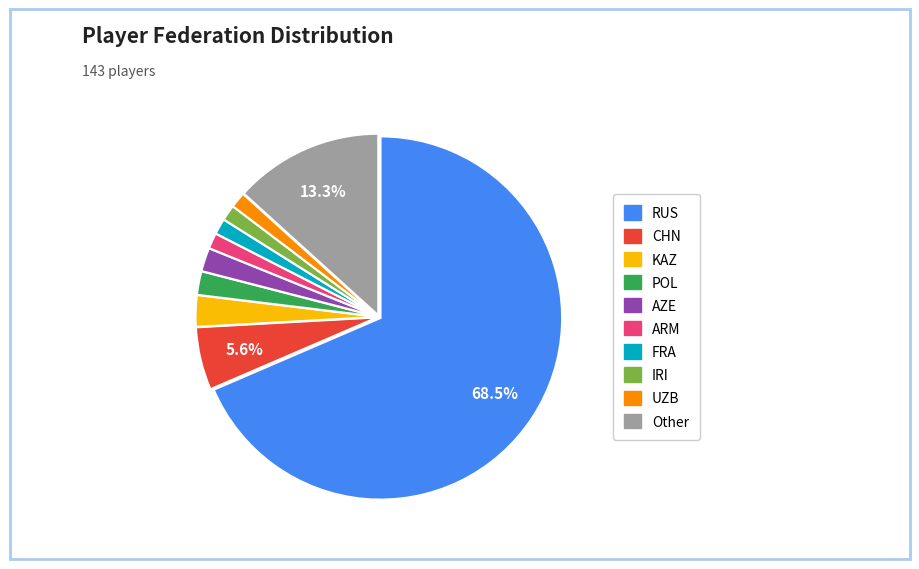

Is it true that Other is 13% of the pie?

True